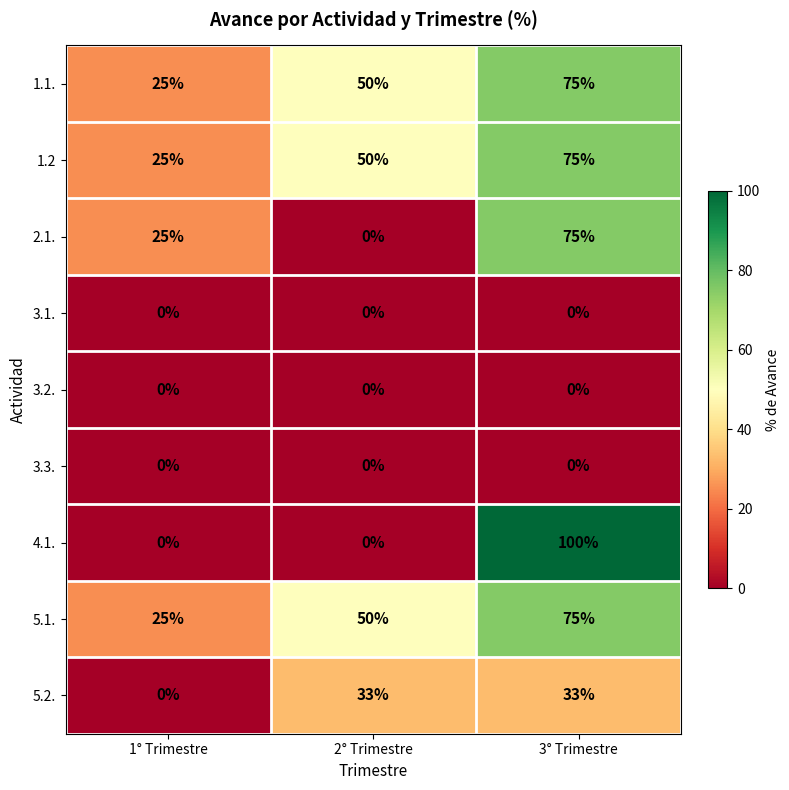

What is the average value of the 1.2 series?

50